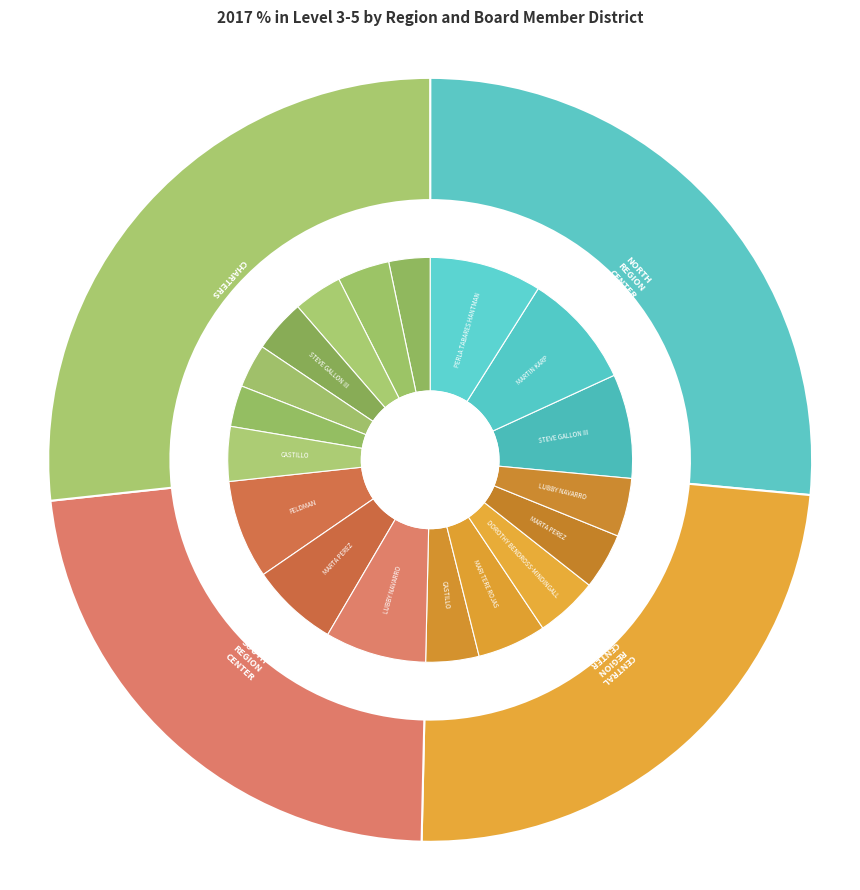

Count the number of slices in the pie.

4